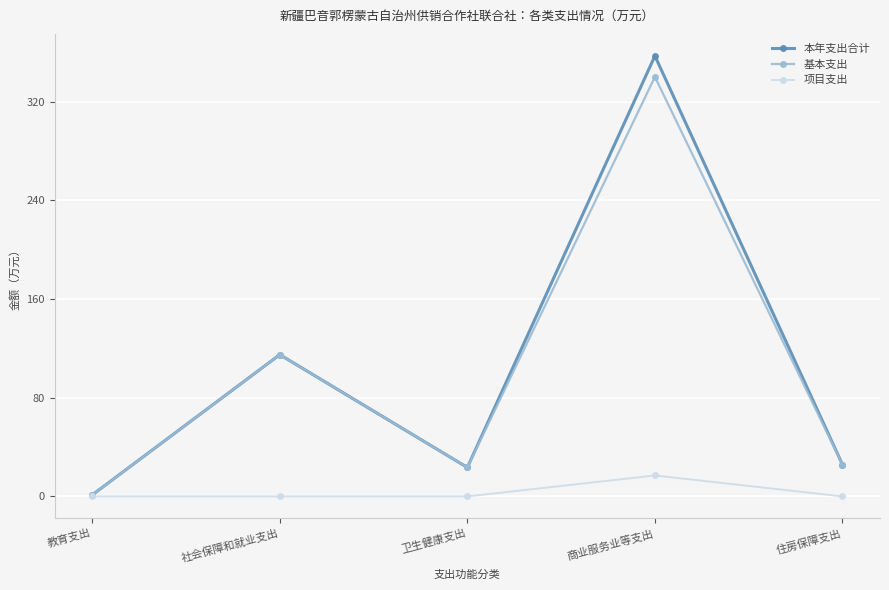

What is the sum of all 本年支出合计 values?

522.6